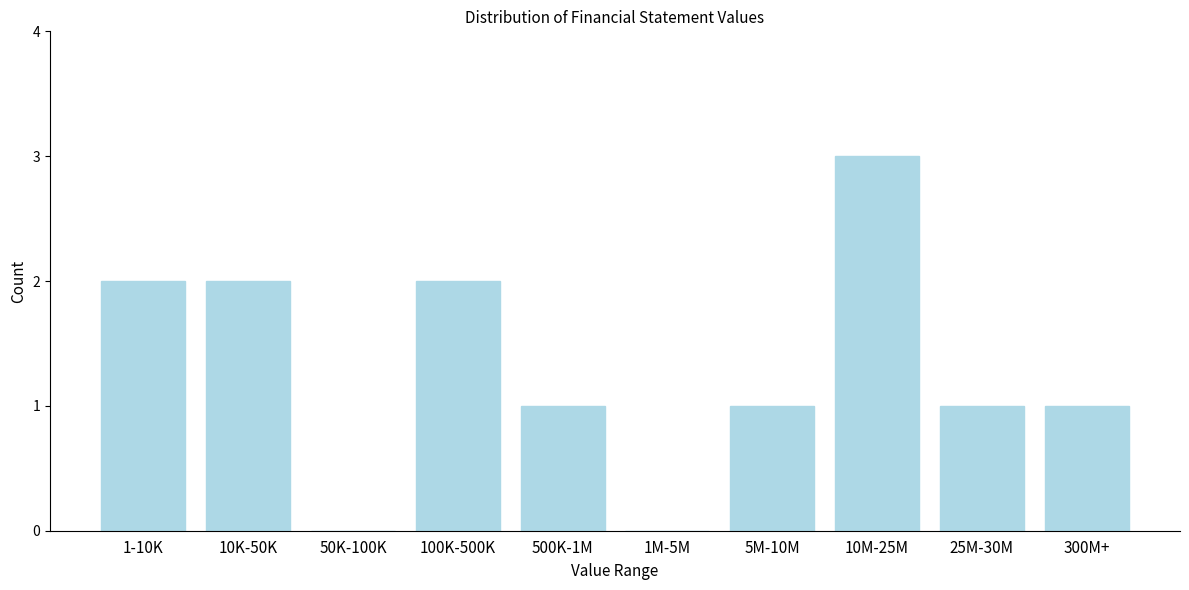

Reading left to right, what are all the values shown in this chart?

1-10K=2	10K-50K=2	50K-100K=0	100K-500K=2	500K-1M=1	1M-5M=0	5M-10M=1	10M-25M=3	25M-30M=1	300M+=1